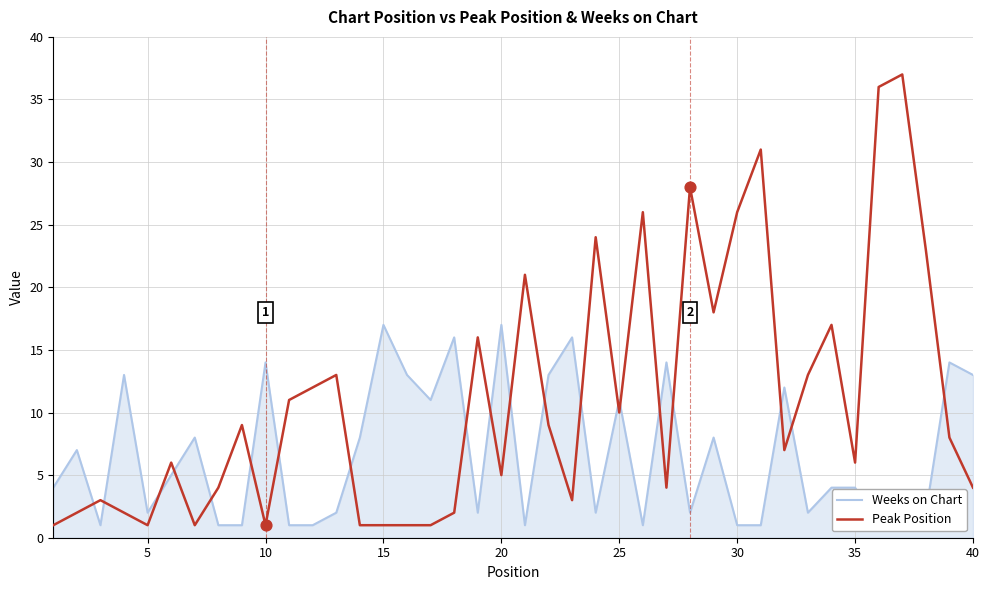

Which series has the largest Y range (max minus min)?

Peak Position